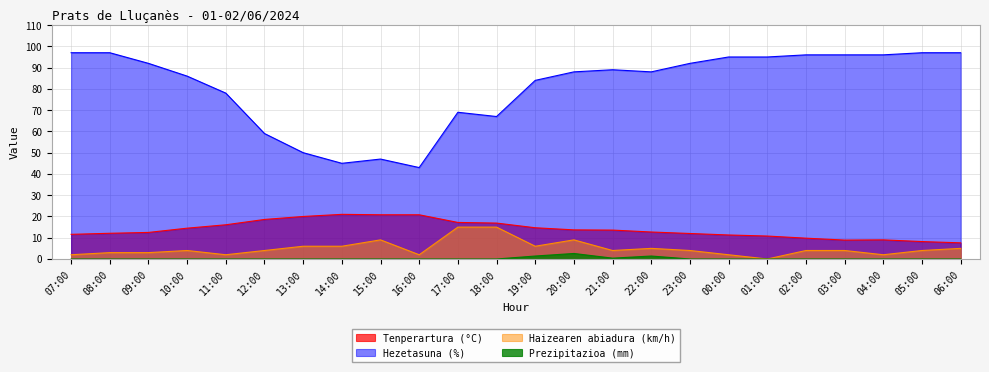

At how many categories does at least one series exceed 51?

20